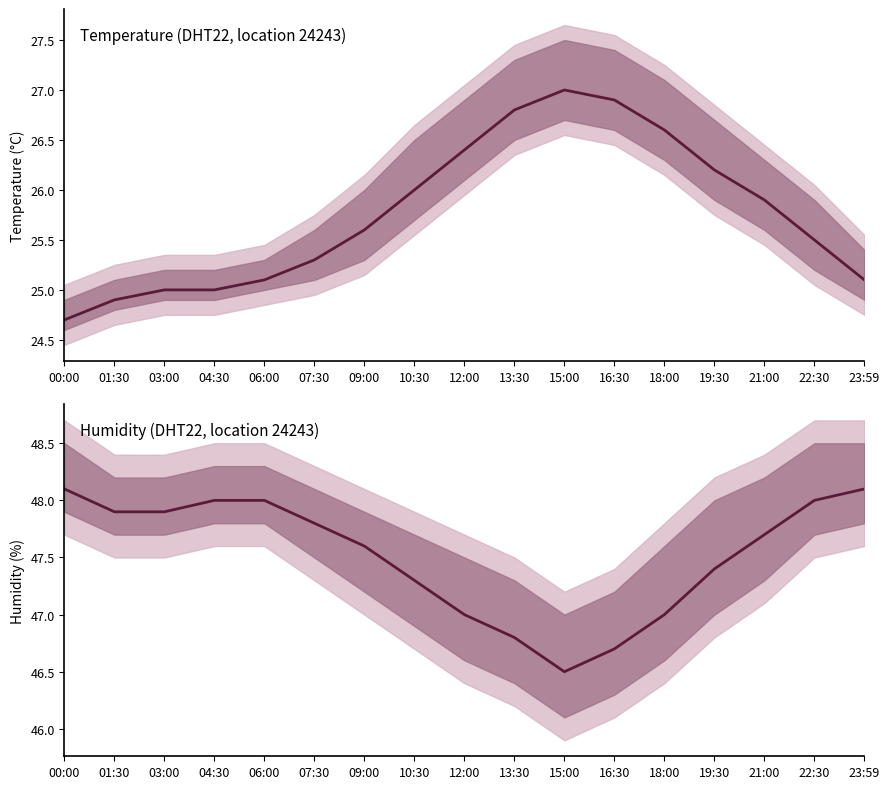

Reading left to right, transcribe all the data shown in this chart.

temperature: 00:00=24.7	01:30=24.9	03:00=25.0	04:30=25.0	06:00=25.1	07:30=25.3	09:00=25.6	10:30=26.0	12:00=26.4	13:30=26.8	15:00=27.0	16:30=26.9	18:00=26.6	19:30=26.2	21:00=25.9	22:30=25.5	23:59=25.1
humidity: 00:00=48.1	01:30=47.9	03:00=47.9	04:30=48.0	06:00=48.0	07:30=47.8	09:00=47.6	10:30=47.3	12:00=47.0	13:30=46.8	15:00=46.5	16:30=46.7	18:00=47.0	19:30=47.4	21:00=47.7	22:30=48.0	23:59=48.1